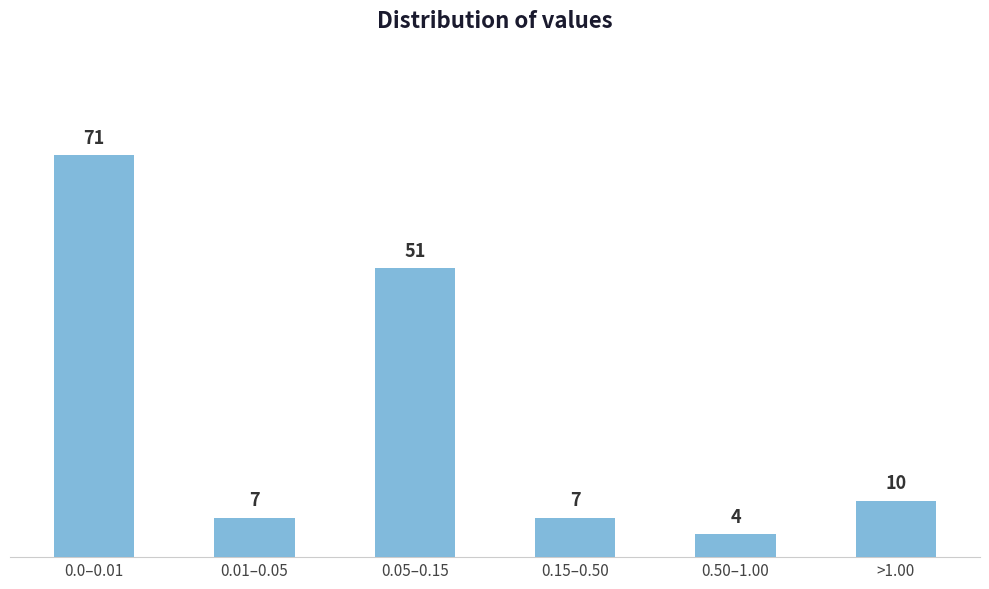

Reading right to left, extract all data points from this chart.

10	4	7	51	7	71